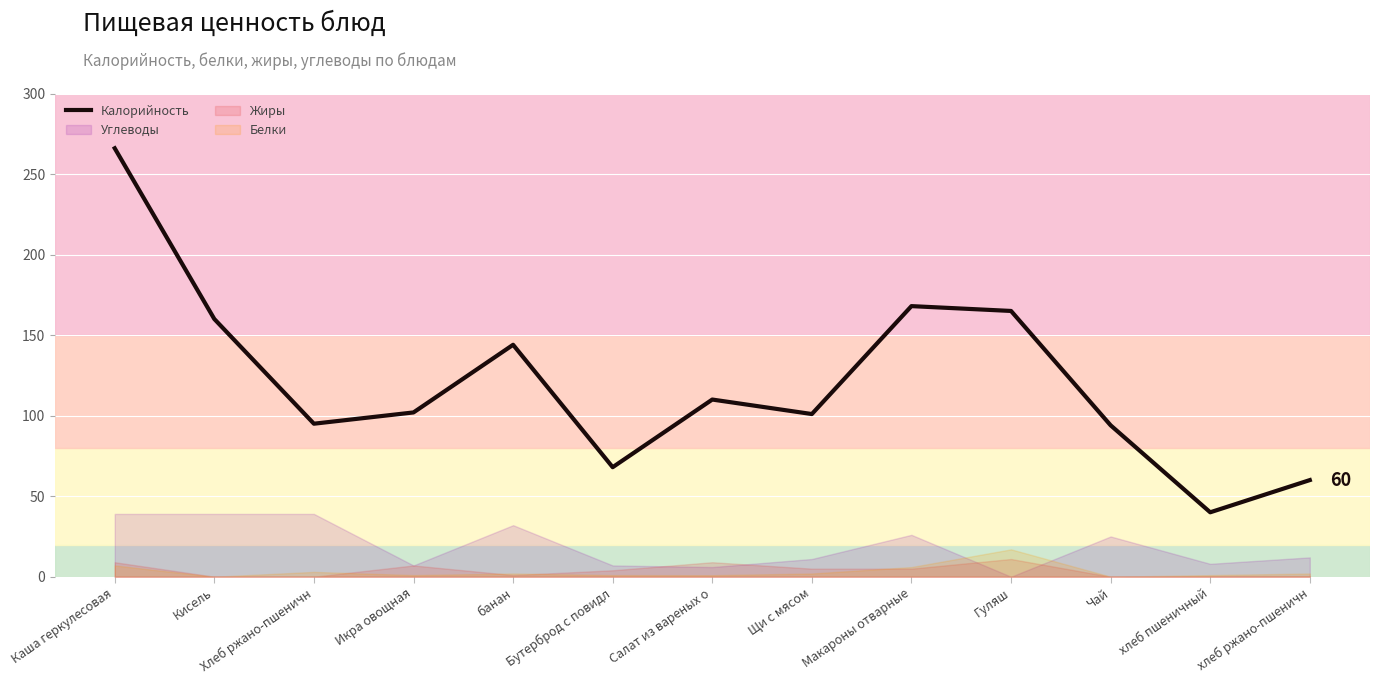

At which label does Калорийность reach its minimum?

хлеб пшеничный